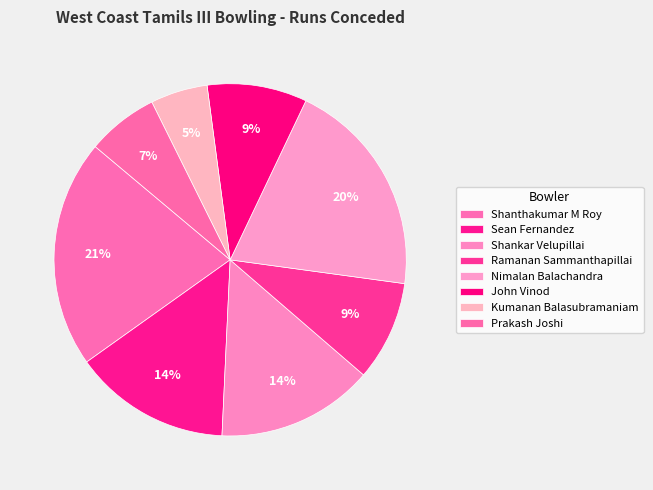

Which category has the biggest portion of the pie?

Shanthakumar M Roy